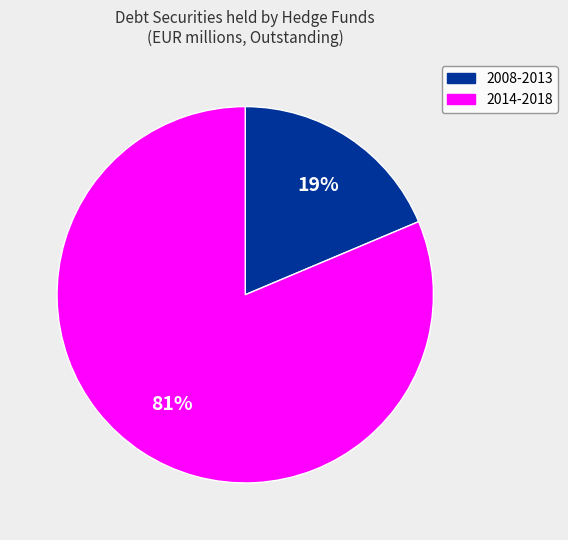

What is the largest slice in the pie chart?

2014-2018